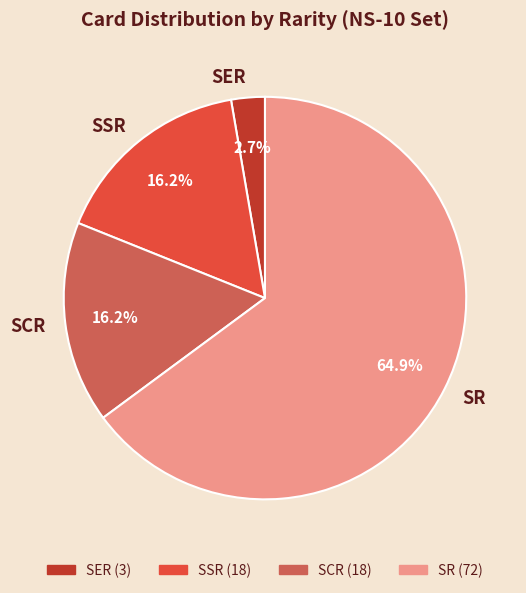

What is the largest slice in the pie chart?

SR